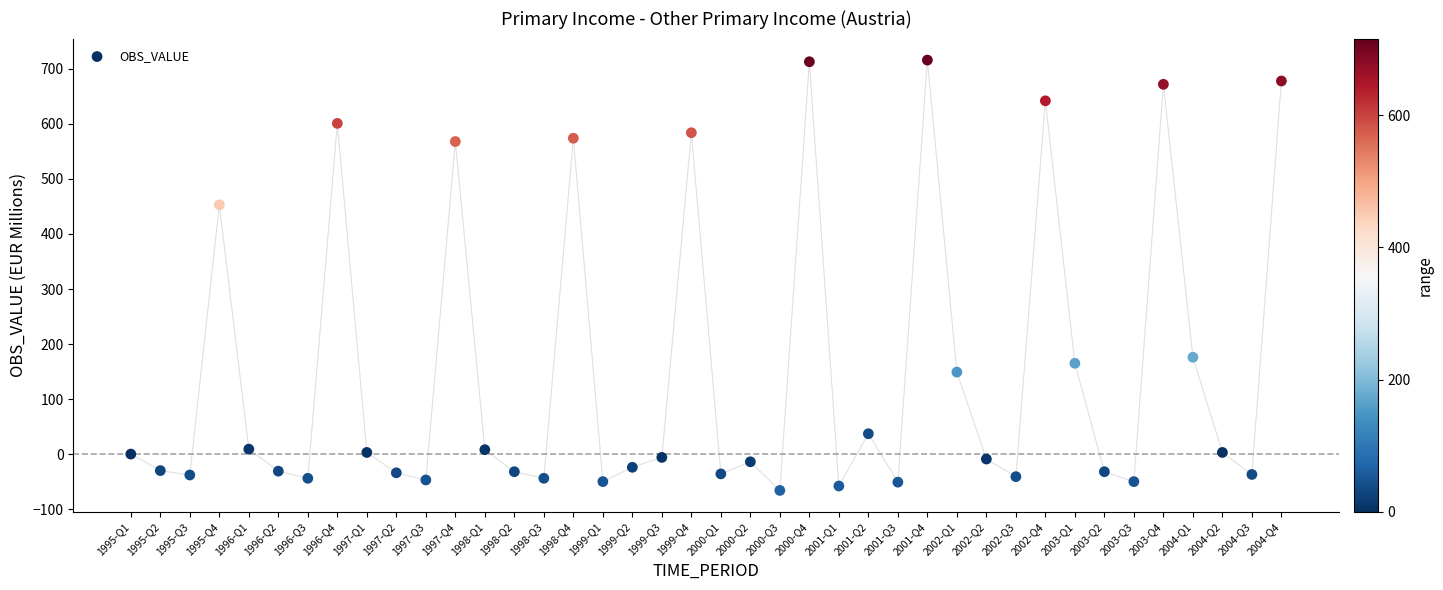

What Y value in the scatter plot is closest to 325?

453